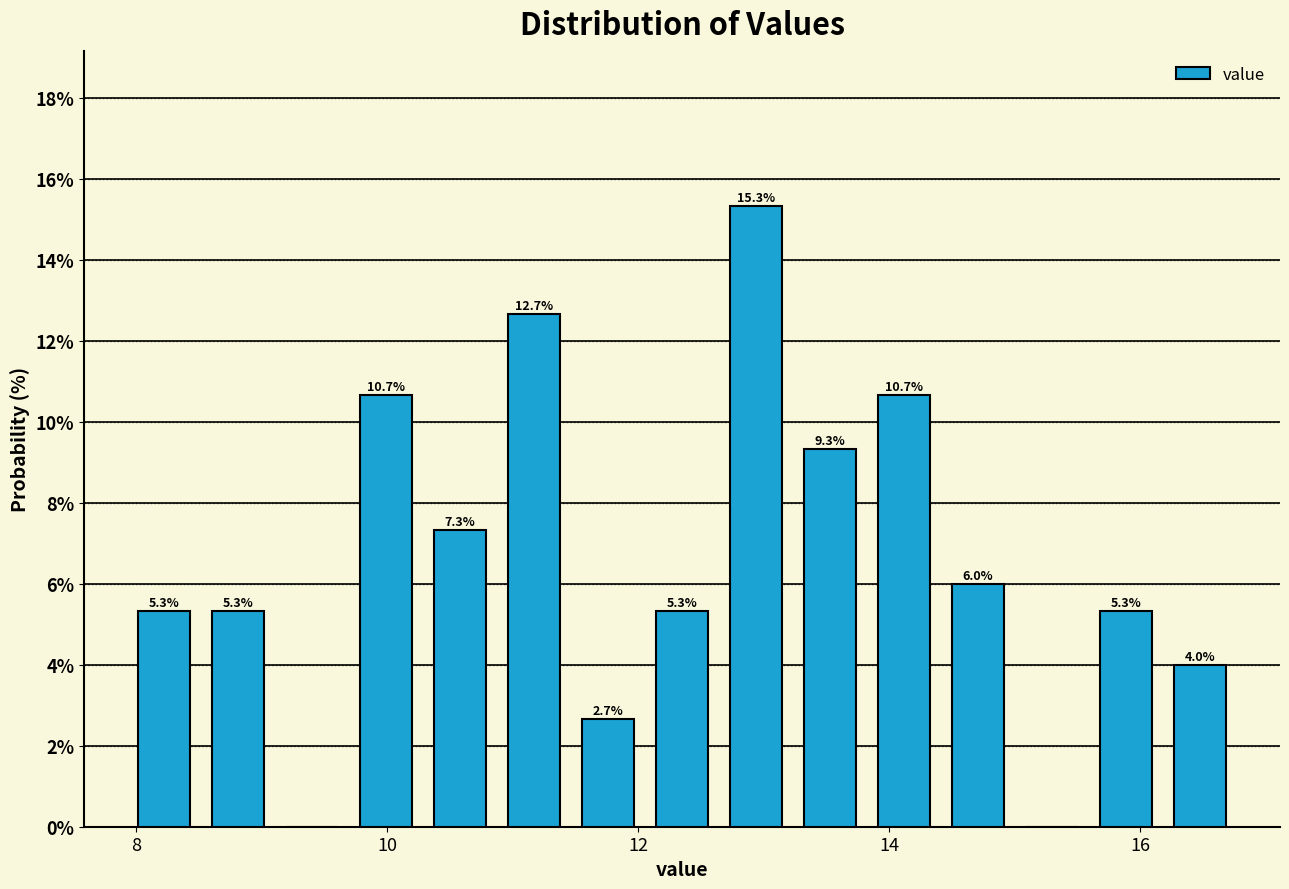

Read against the x-axis, roughly where is the centre of the tallest bar?

13.0